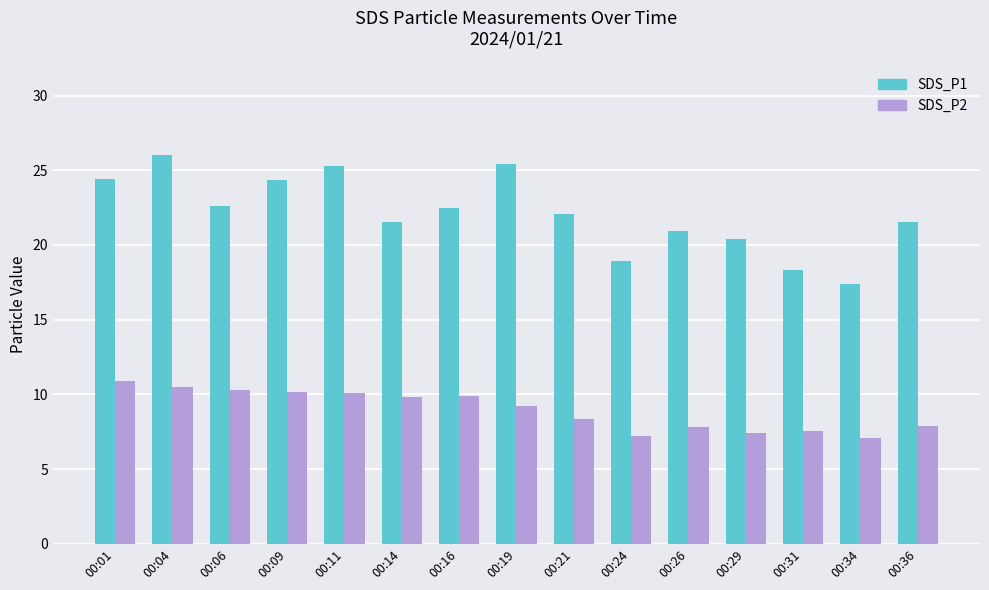

What is the value of the SDS_P2 bar at the 6th from the left?

9.8